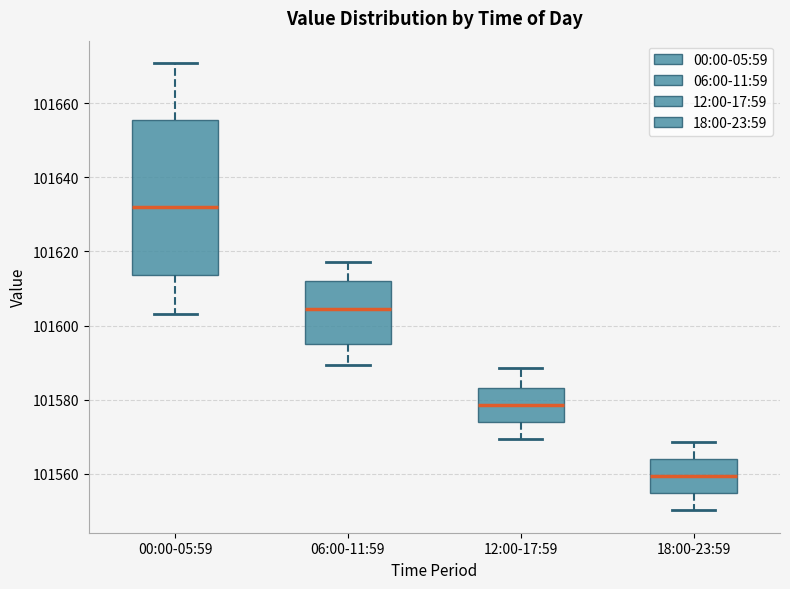

Comparing the boxes themselves (not the whiskers), which one is the tallest?

00:00-05:59